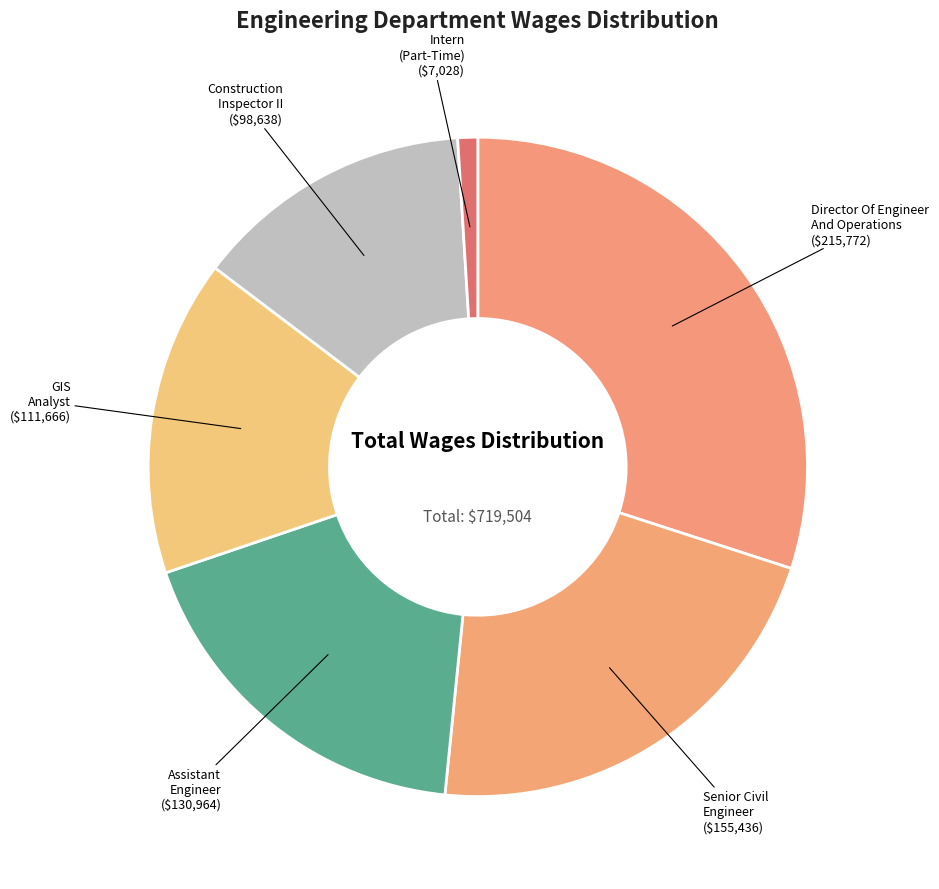

Do GIS Analyst and Intern (Part-Time) together represent more than half of the pie?

No